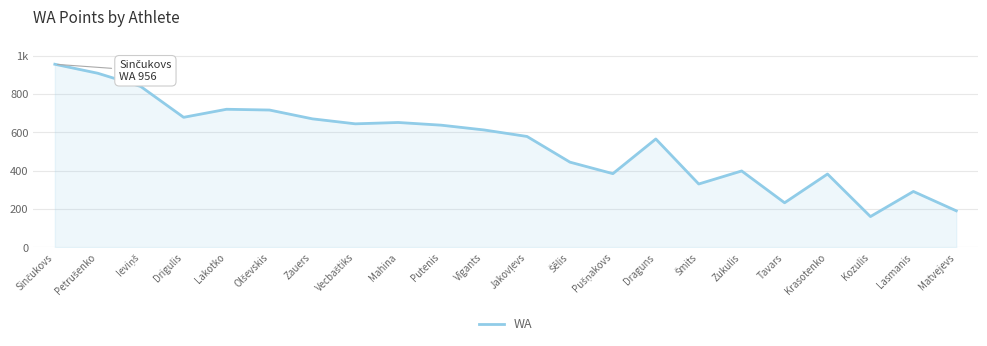

List the labels in order of value, largest first.

Sinčukovs, Petrušenko, Ieviņš, Lakotko, Olševskis, Drigulis, Zauers, Mahina, Vecbaštiks, Putenis, Vīgants, Jakovļevs, Draguns, Šēlis, Zukulis, Pušņakovs, Krasotenko, Šmits, Lasmanis, Tavars, Matvejevs, Kozulis